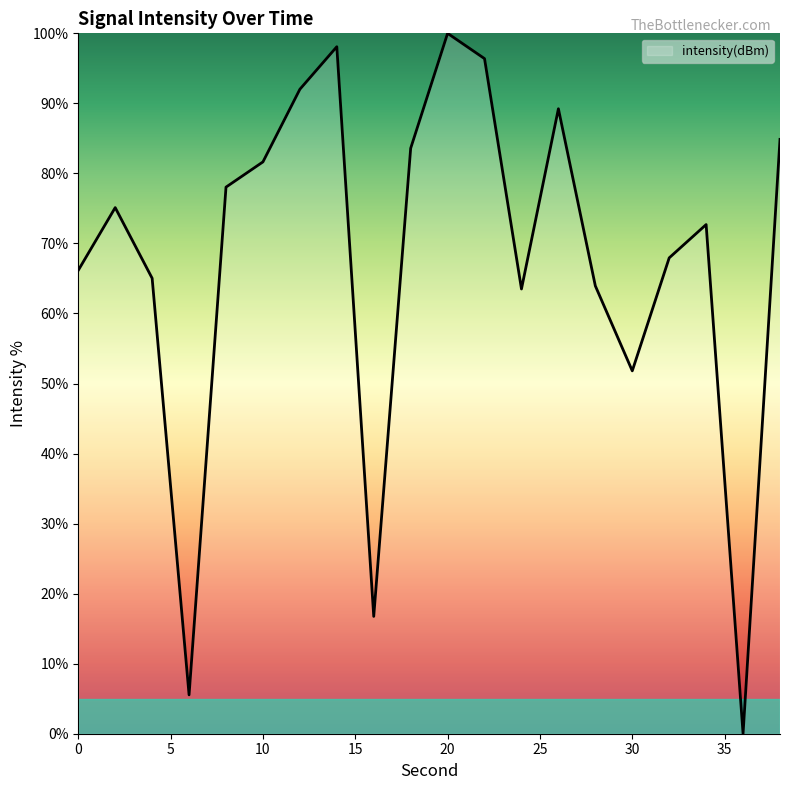

What is the average value?

67.6